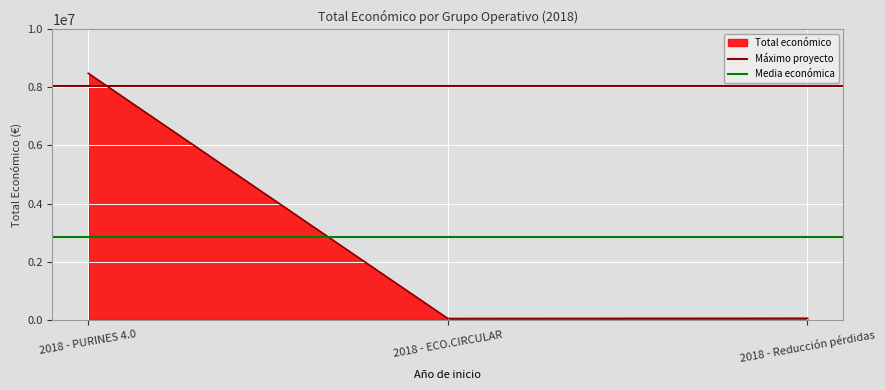

At which category is the sum across all series the highest?

2018 - PURINES 4.0